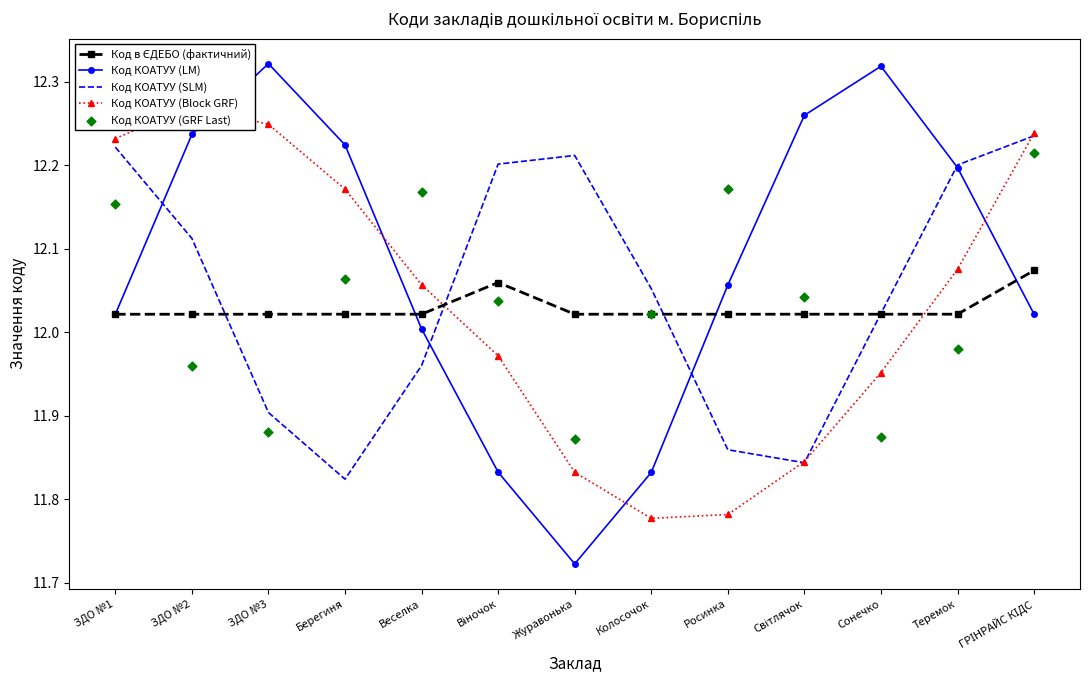

Which series has the largest Y range (max minus min)?

Код КОАТУУ (LM)